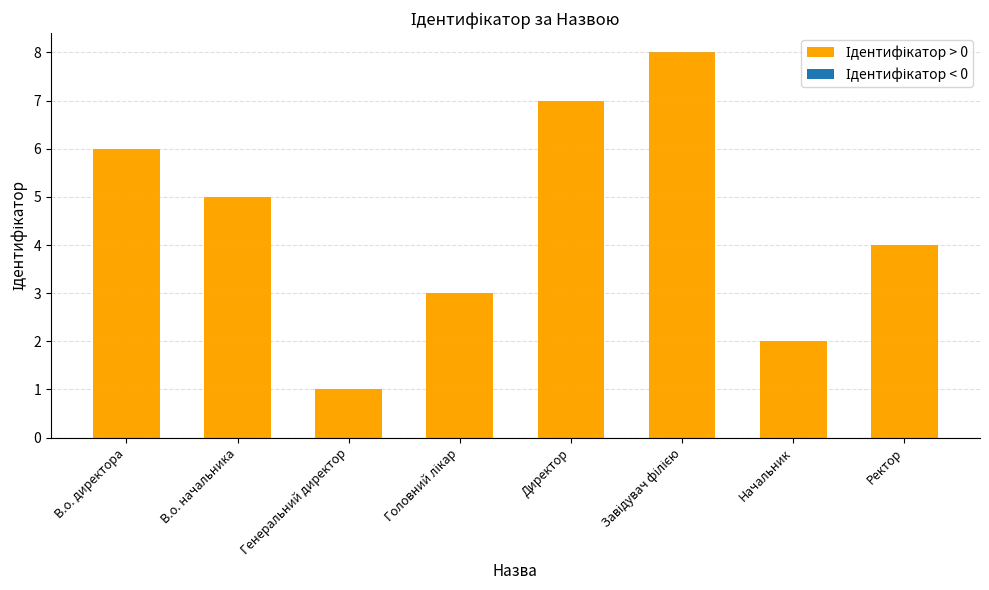

What position from the left is В.о. начальника?

2